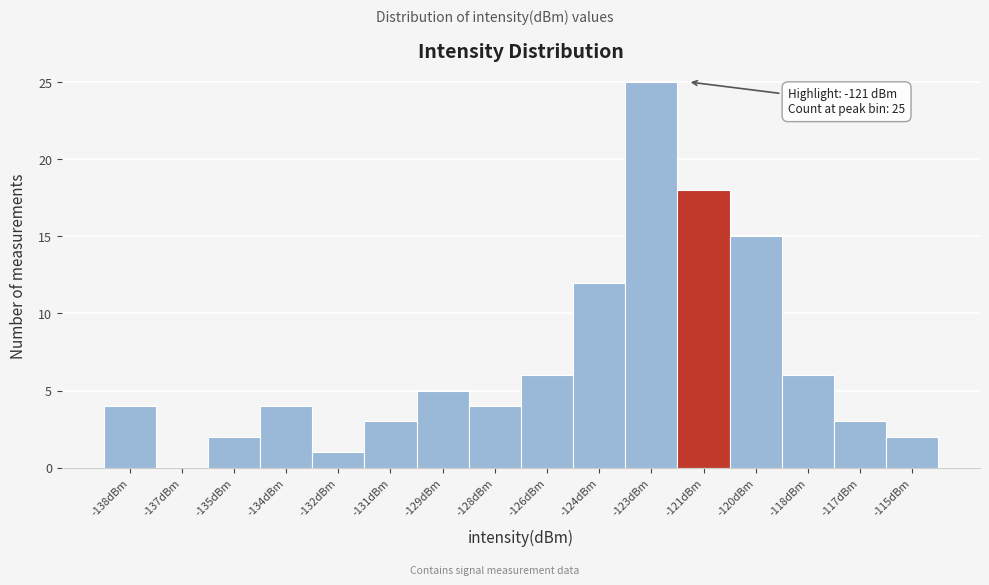

Reading left to right, transcribe all the data shown in this chart.

-138dBm=4	-137dBm=0	-135dBm=2	-134dBm=4	-132dBm=1	-131dBm=3	-129dBm=5	-128dBm=4	-126dBm=6	-124dBm=12	-123dBm=25	-121dBm=18	-120dBm=15	-118dBm=6	-117dBm=3	-115dBm=2